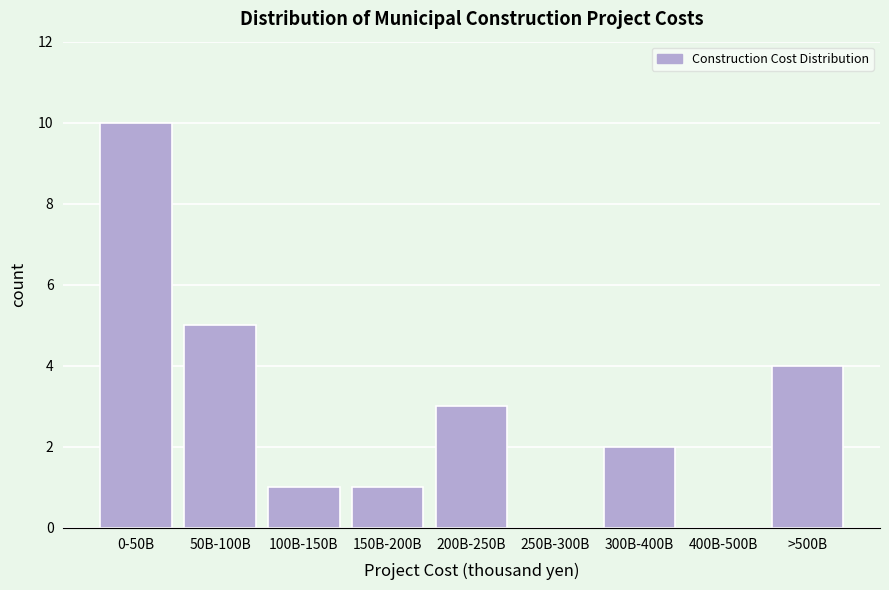

Reading right to left, what are all the values shown in this chart?

>500B=4	400B-500B=0	300B-400B=2	250B-300B=0	200B-250B=3	150B-200B=1	100B-150B=1	50B-100B=5	0-50B=10